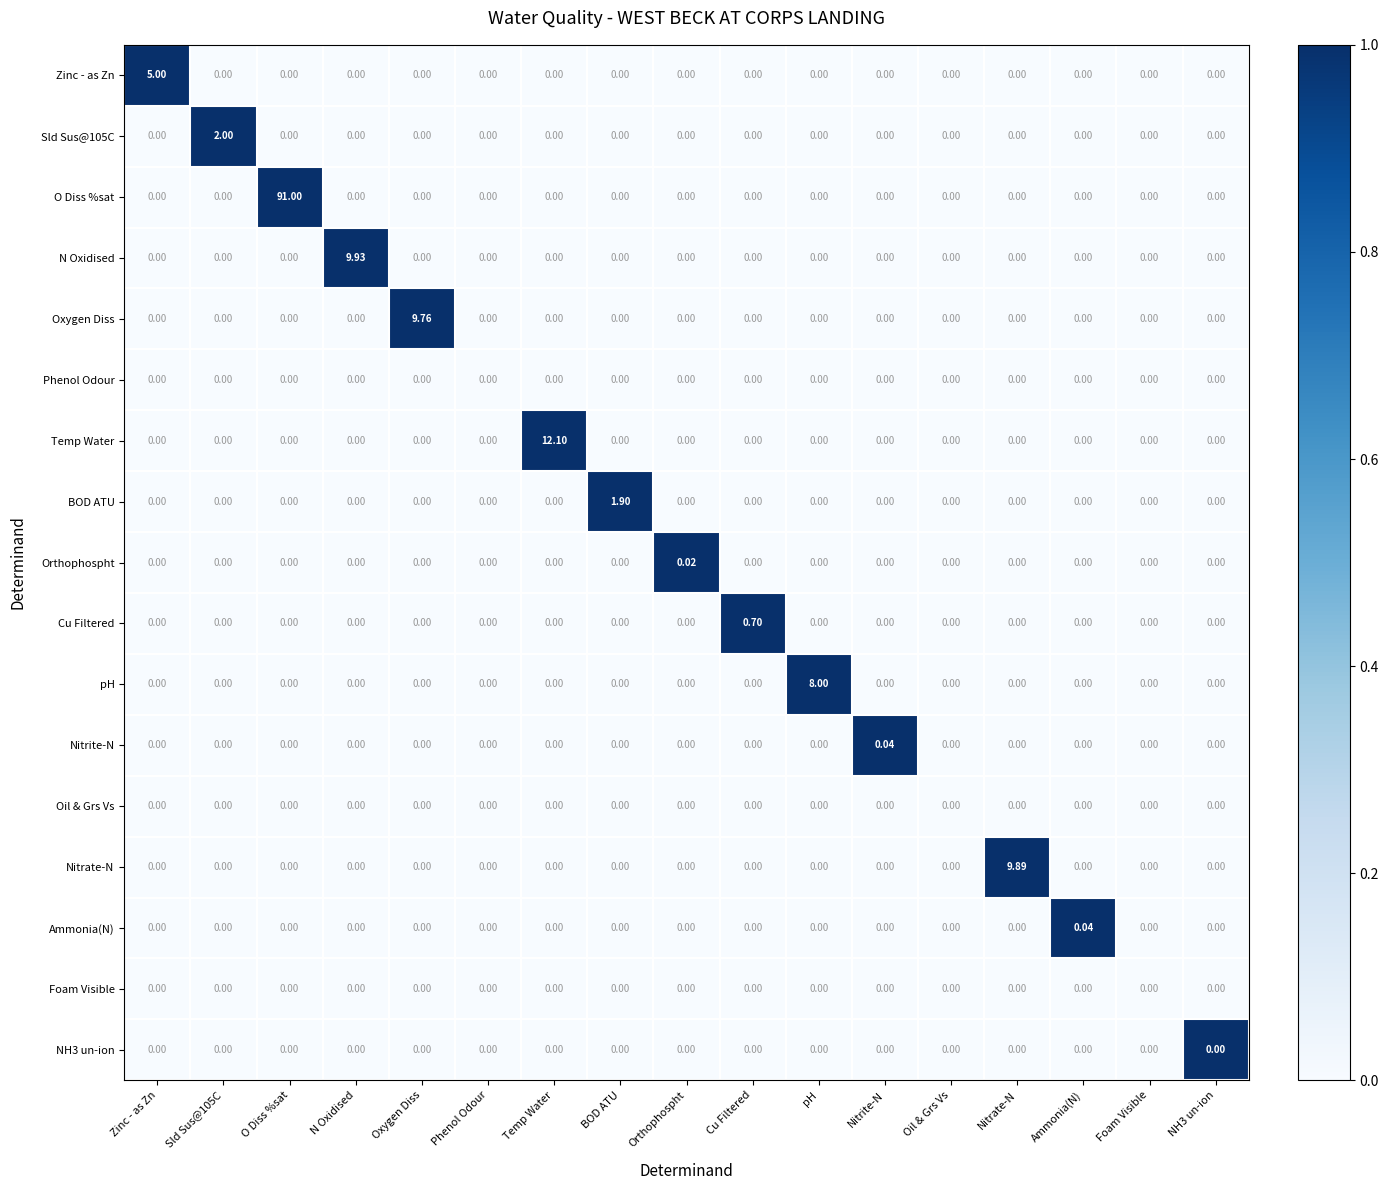

Is the value of Oil & Grs Vs at Cu Filtered greater than the value of Cu Filtered at Cu Filtered?

No